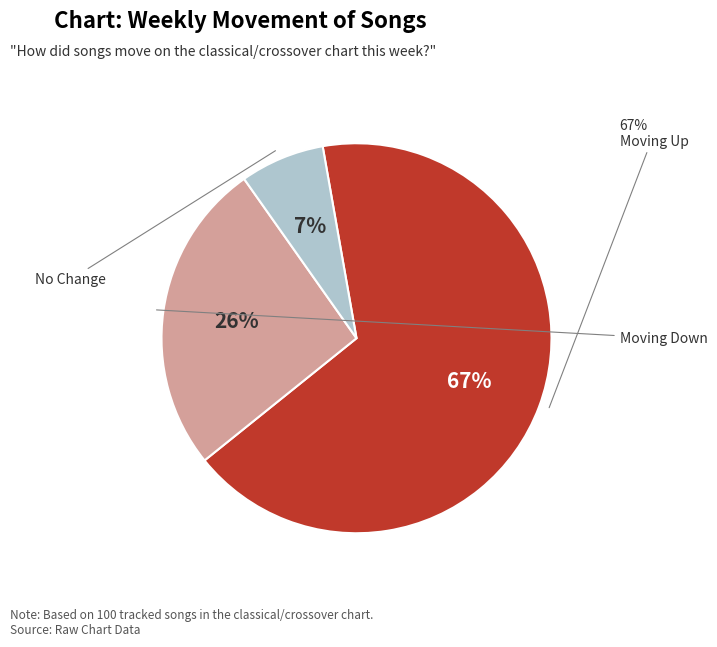

Does any single category account for the majority?

Yes